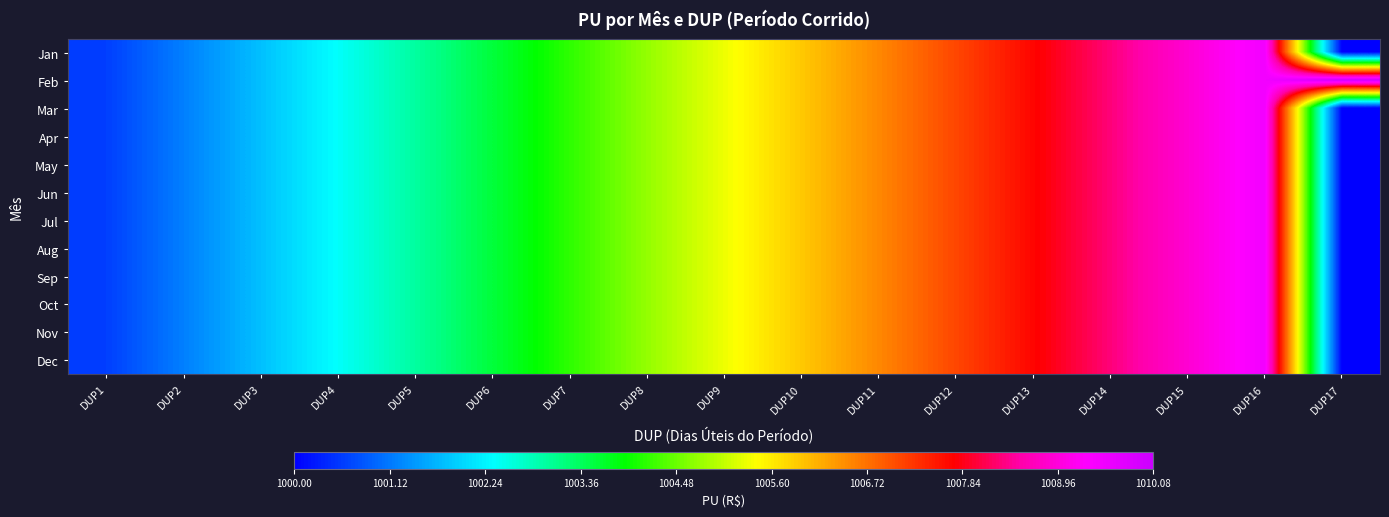

How many categories are shown in the chart?

17